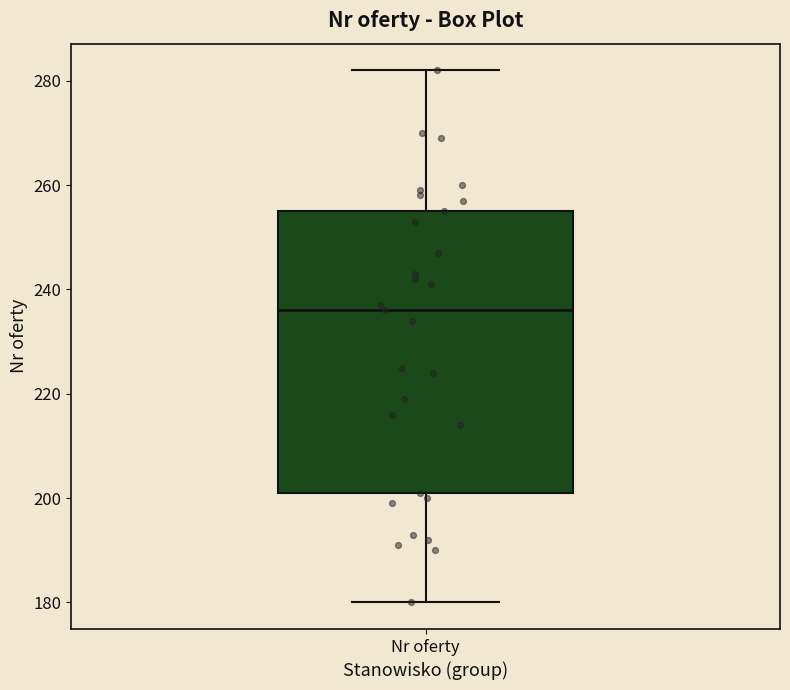

Where is the lower edge of the box for Nr oferty on the y-axis? The values are not printed on the chart, so give them approximately, as read against the axis.

202